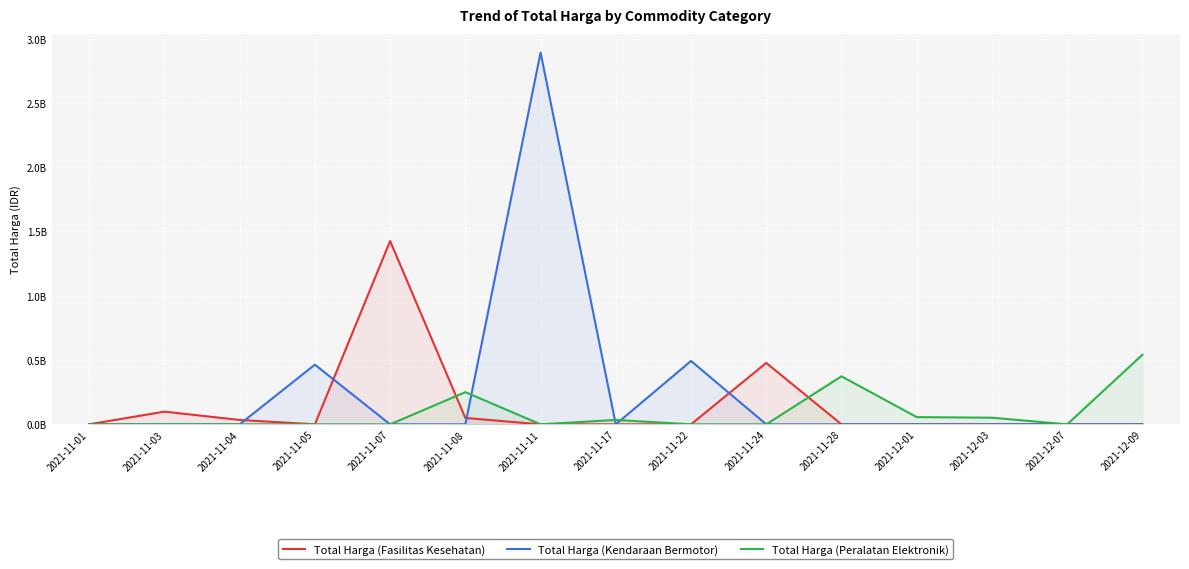

How many interior local valleys does the Total Harga (Kendaraan Bermotor) series have?

1